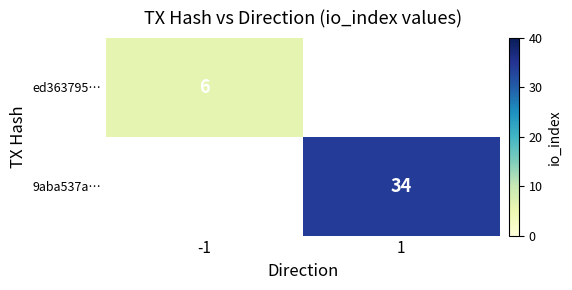

The 9aba537a… series shows 50 at 1. True or false?

False